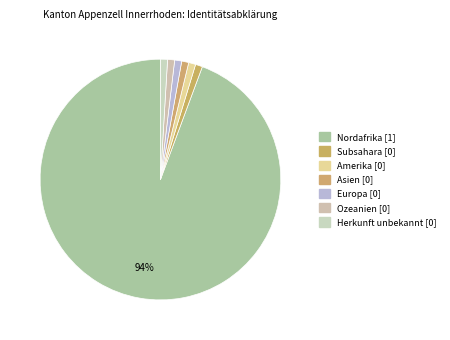

Count the number of slices in the pie.

7